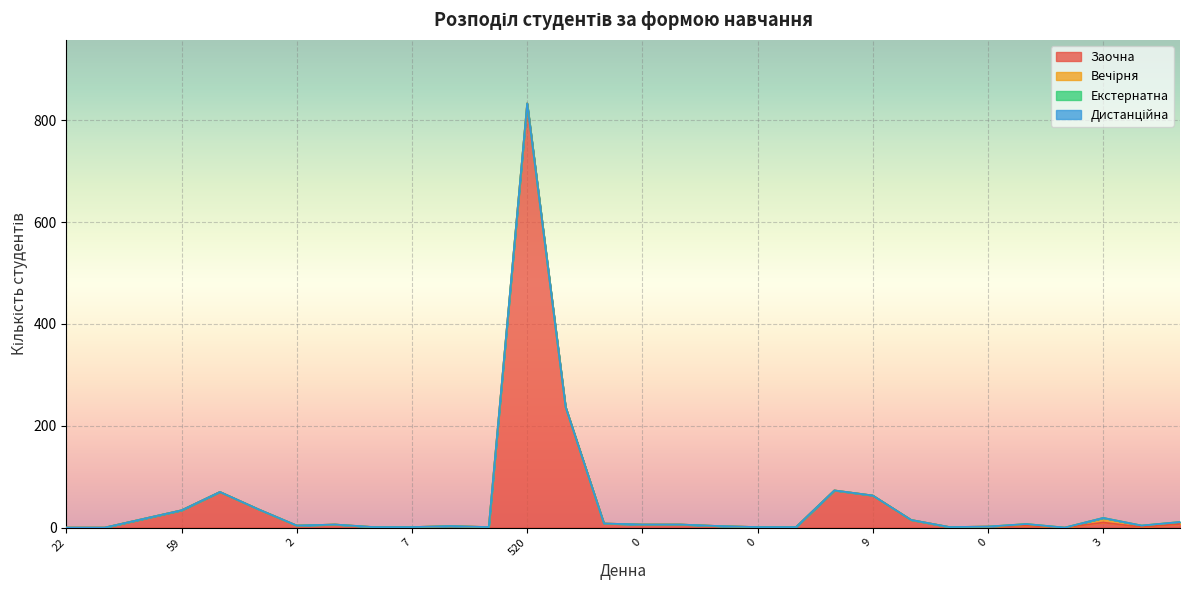

At how many categories does at least one series exceed 689?

1